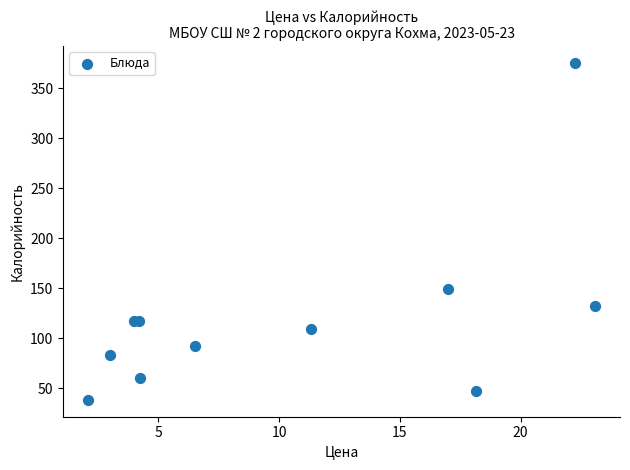

What Y value in the scatter plot is closest to 206?

149.6